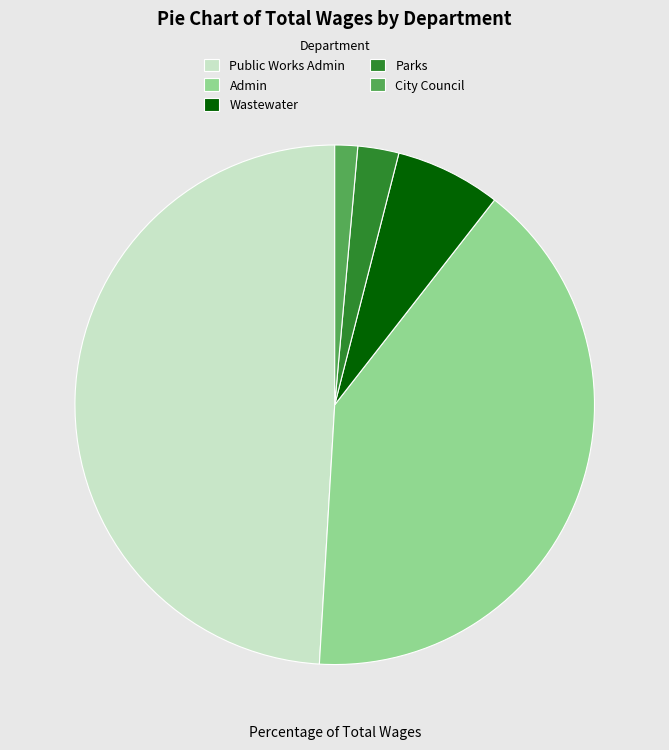

Does any single category account for the majority?

No